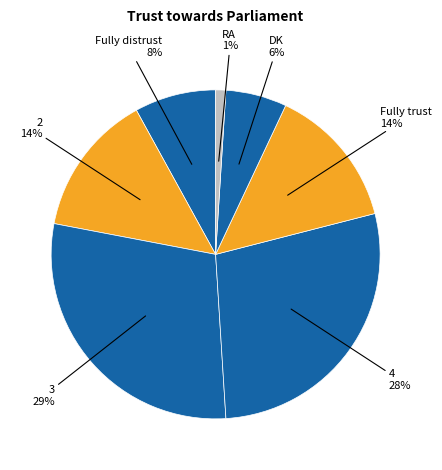

How many segments does this pie chart have?

7